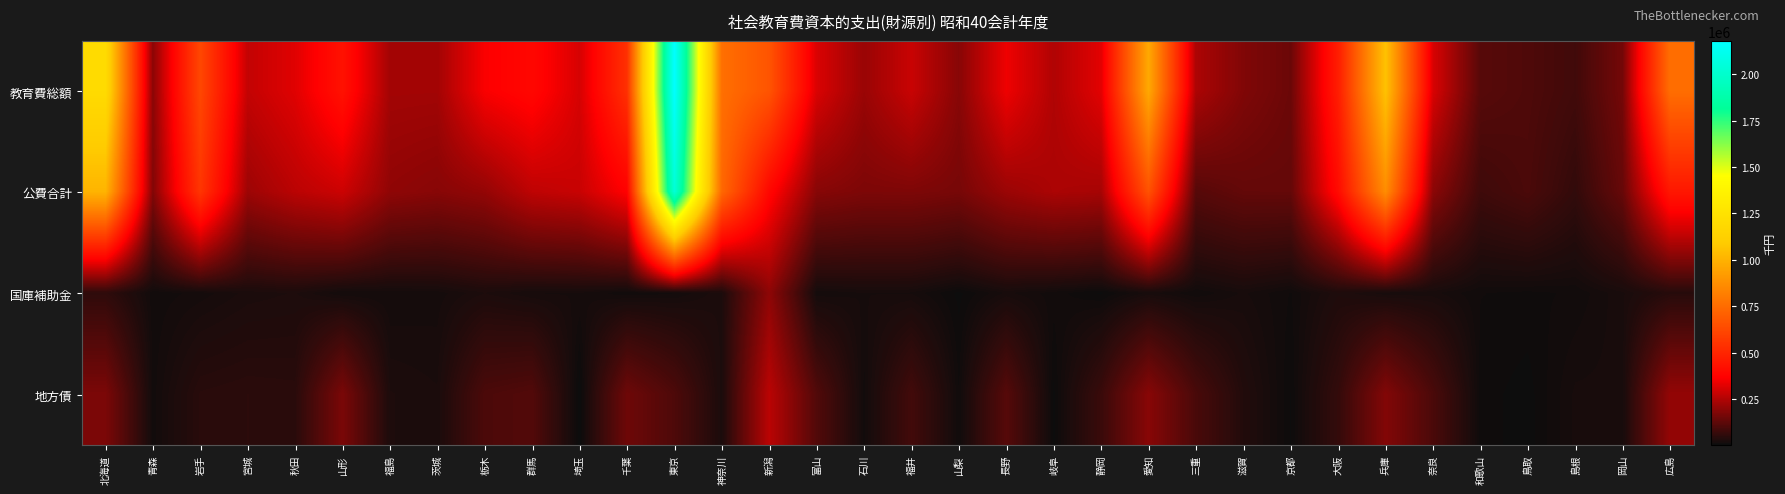

What is the greatest value displayed?

2178925